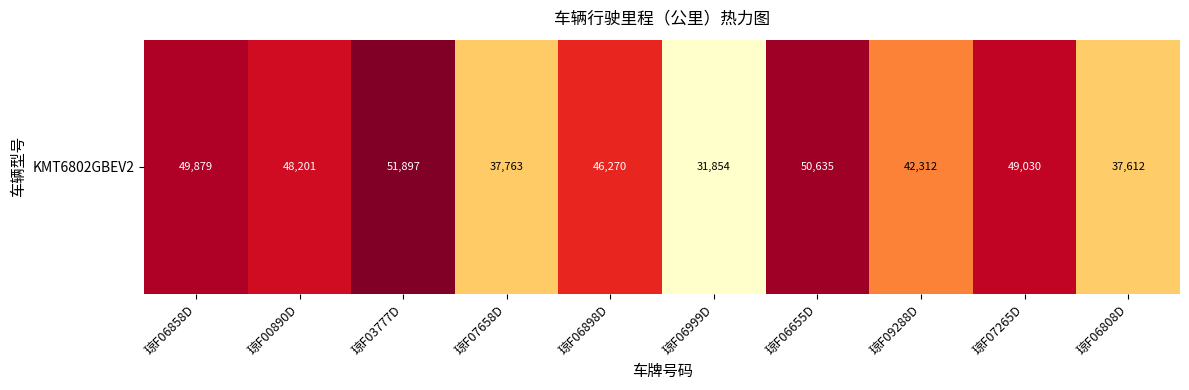

At which label is the value closest to 41875?

琼F09288D